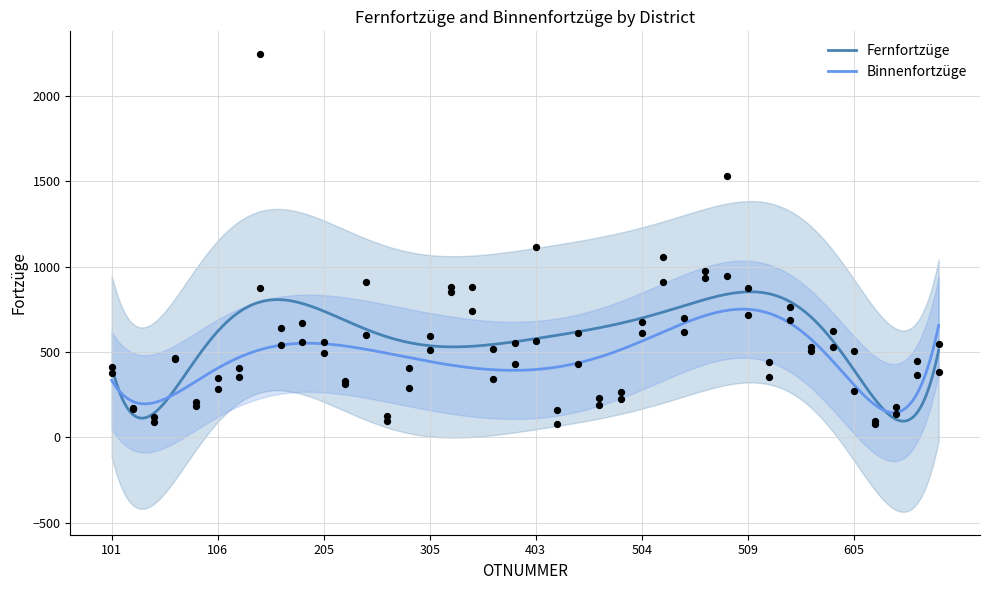

At how many categories does at least one series exceed 1808?

1